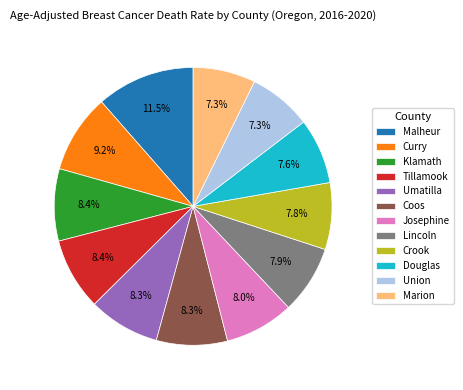

Is there any slice that represents more than half of the pie?

No